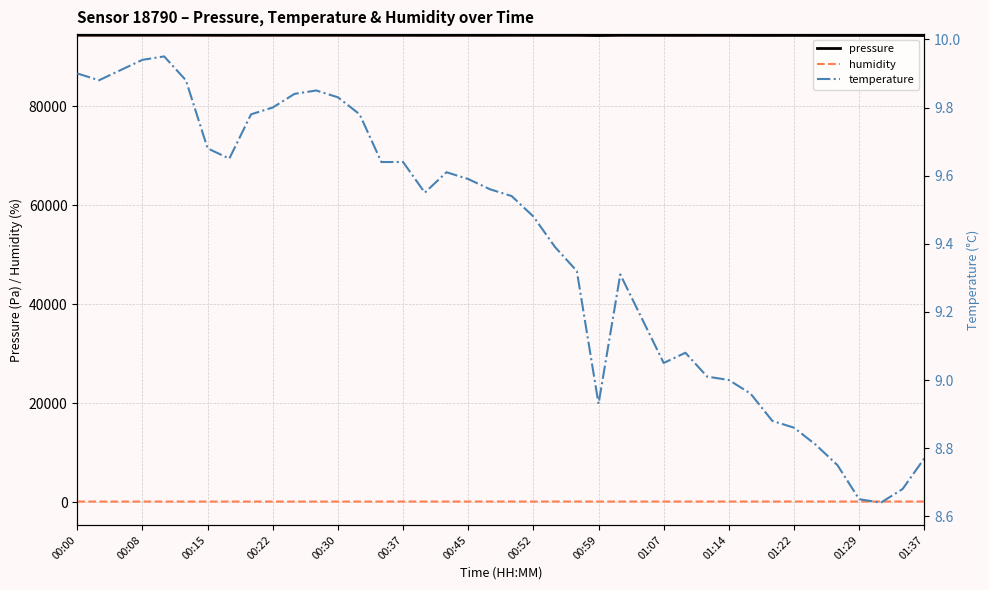

True or false: humidity and temperature cross at least once.

False